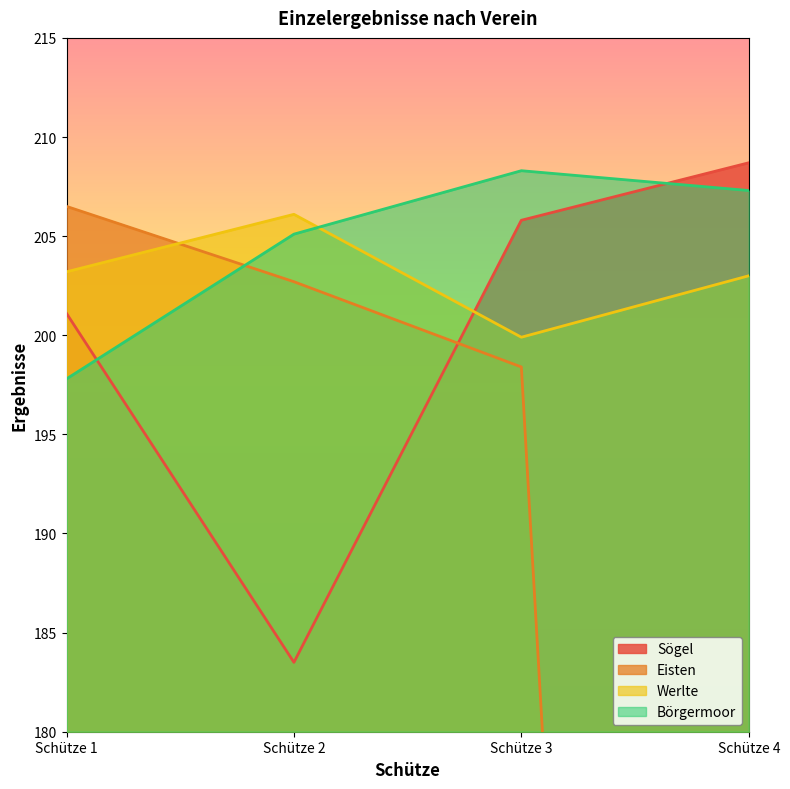

How many intersections are there between Börgermoor and Sögel?

2